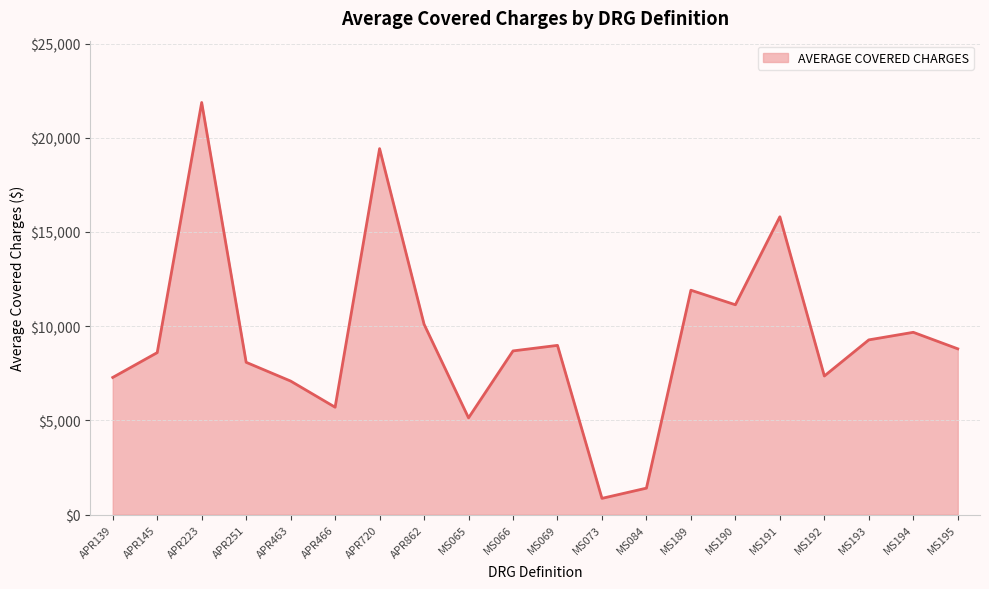

Which category has the highest value across all series?

APR223